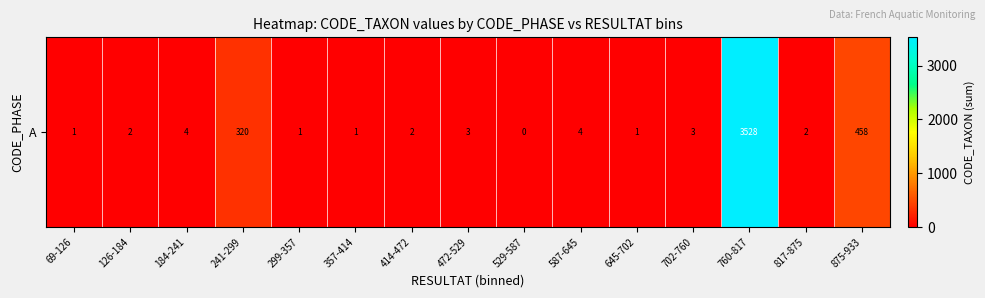

How many data points does each series have?

15